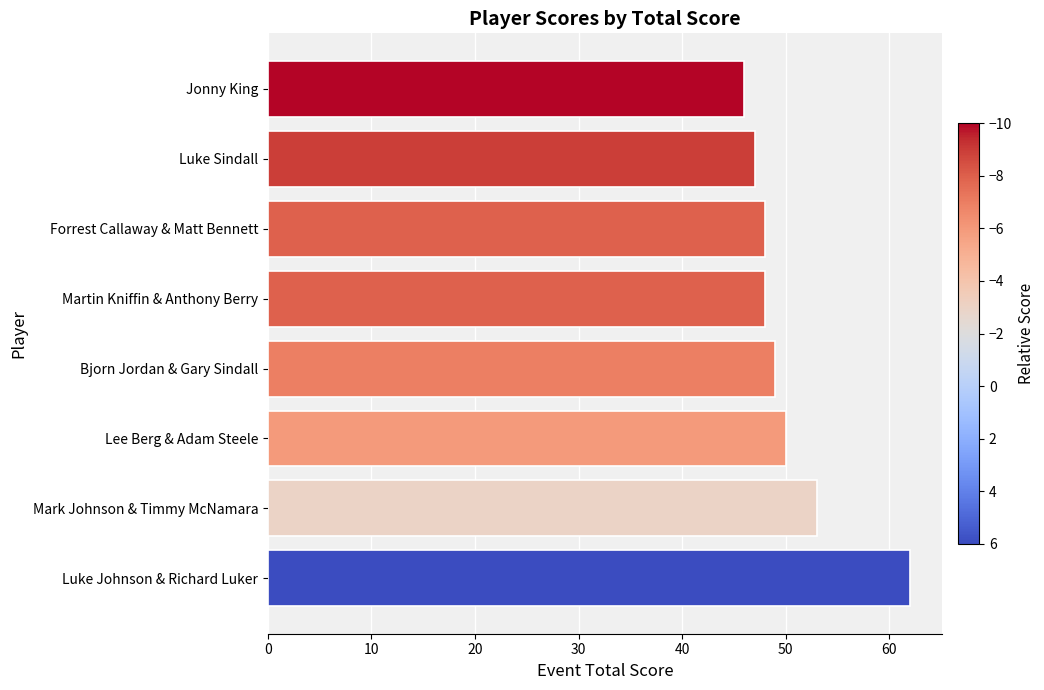

Approximately how many times larger is the value at Bjorn Jordan & Gary Sindall compared to Luke Johnson & Richard Luker?

0.8